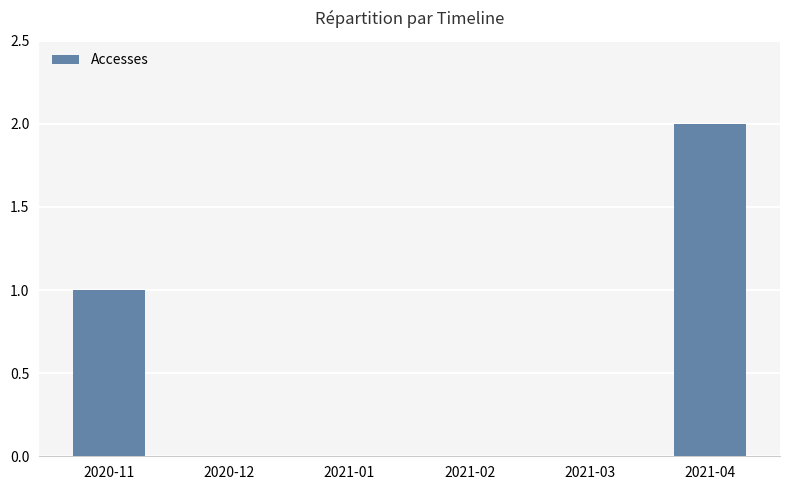

At which category does the chart reach its peak across all series?

2021-04